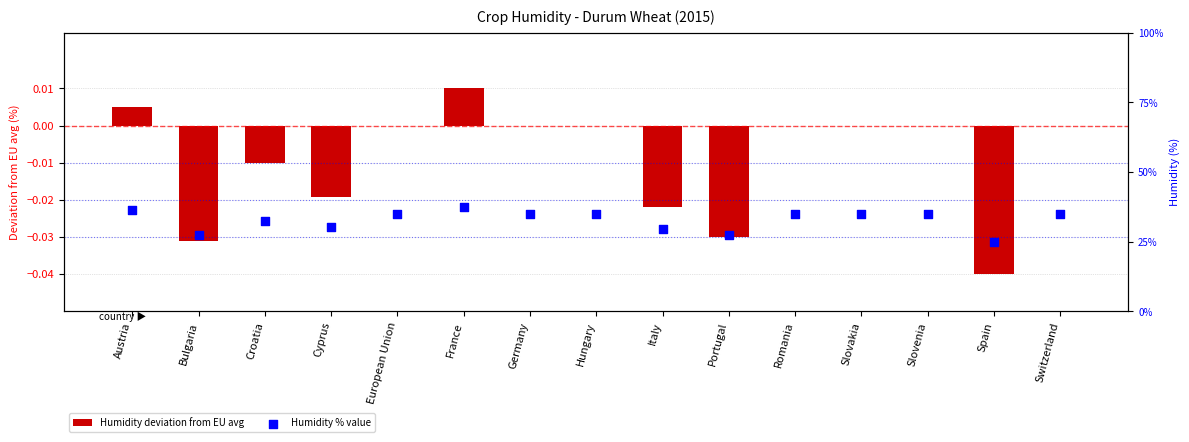

What are all the series names shown in the legend?

Humidity deviation from EU avg, Humidity % value